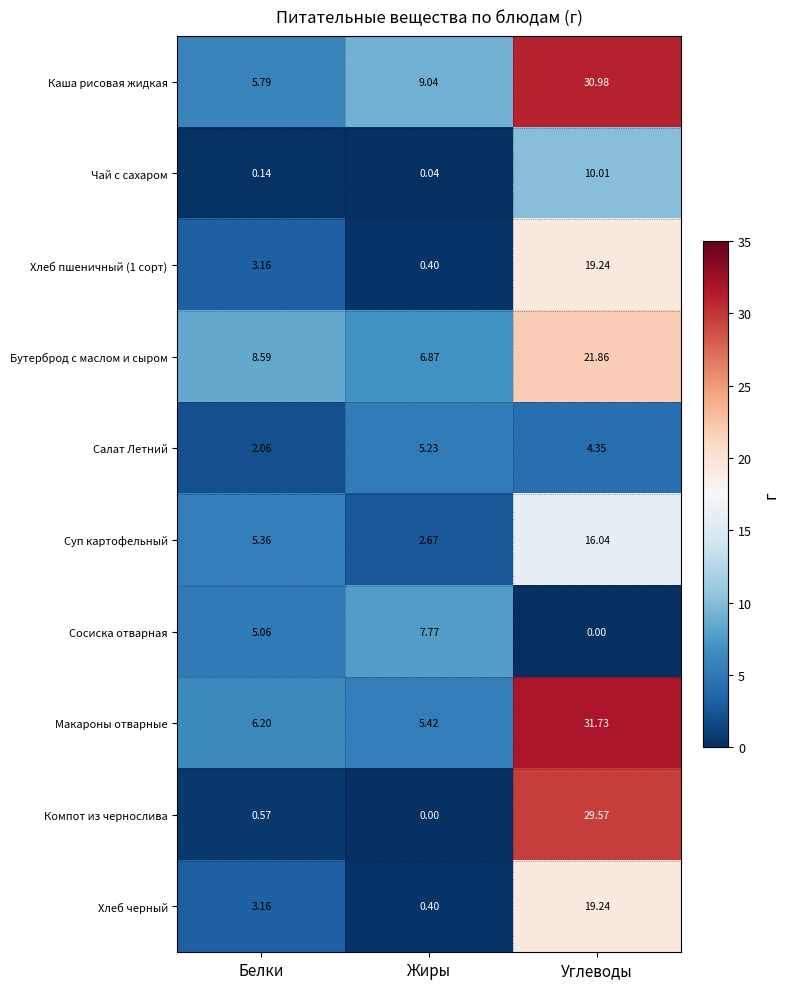

Which series has the largest total across all categories?

Каша рисовая жидкая